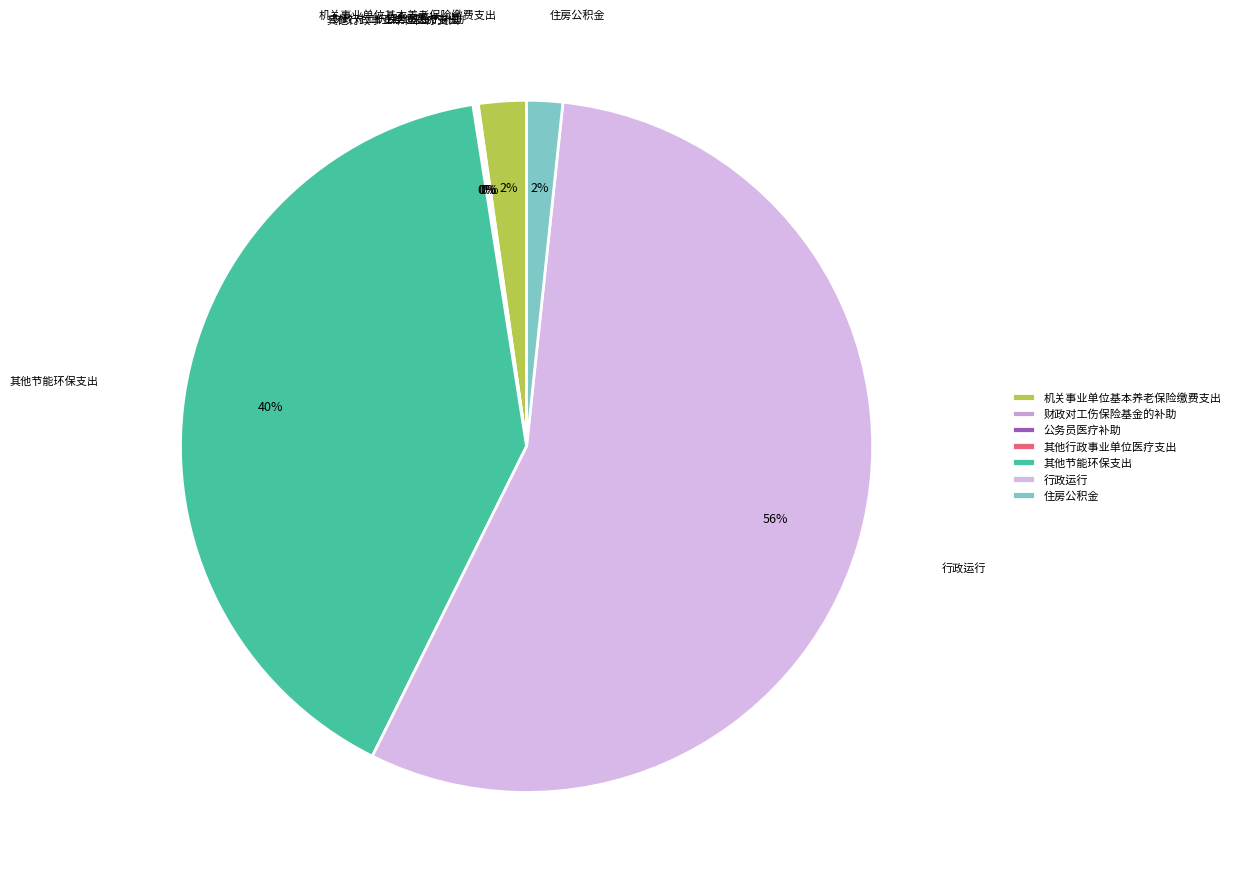

Is it true that 其他节能环保支出 is 29% of the pie?

False